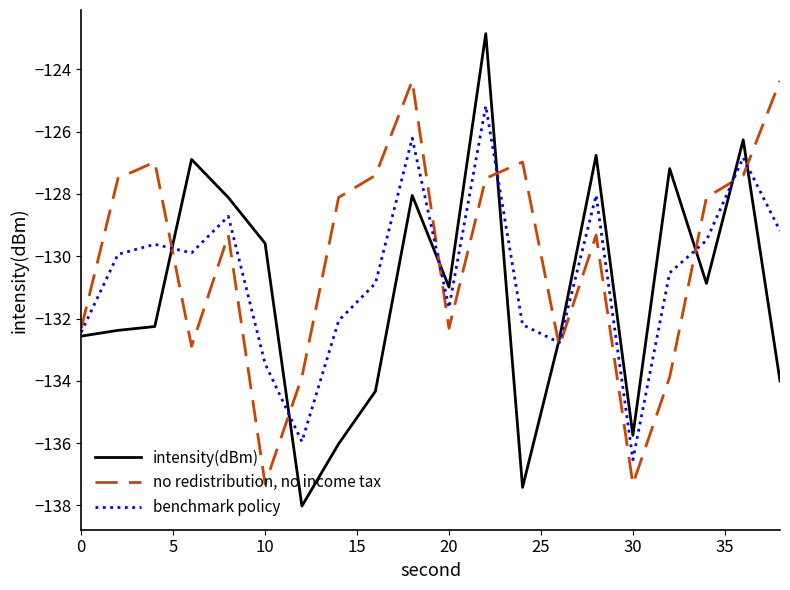

Which series ends up on top after the final intersection of intensity(dBm) and benchmark policy?

benchmark policy